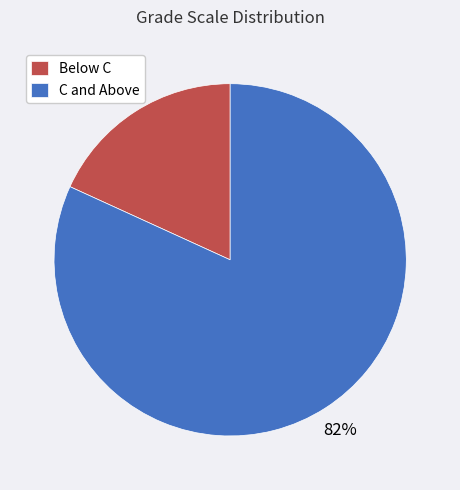

True or false: Below C accounts for 18% of the total.

True